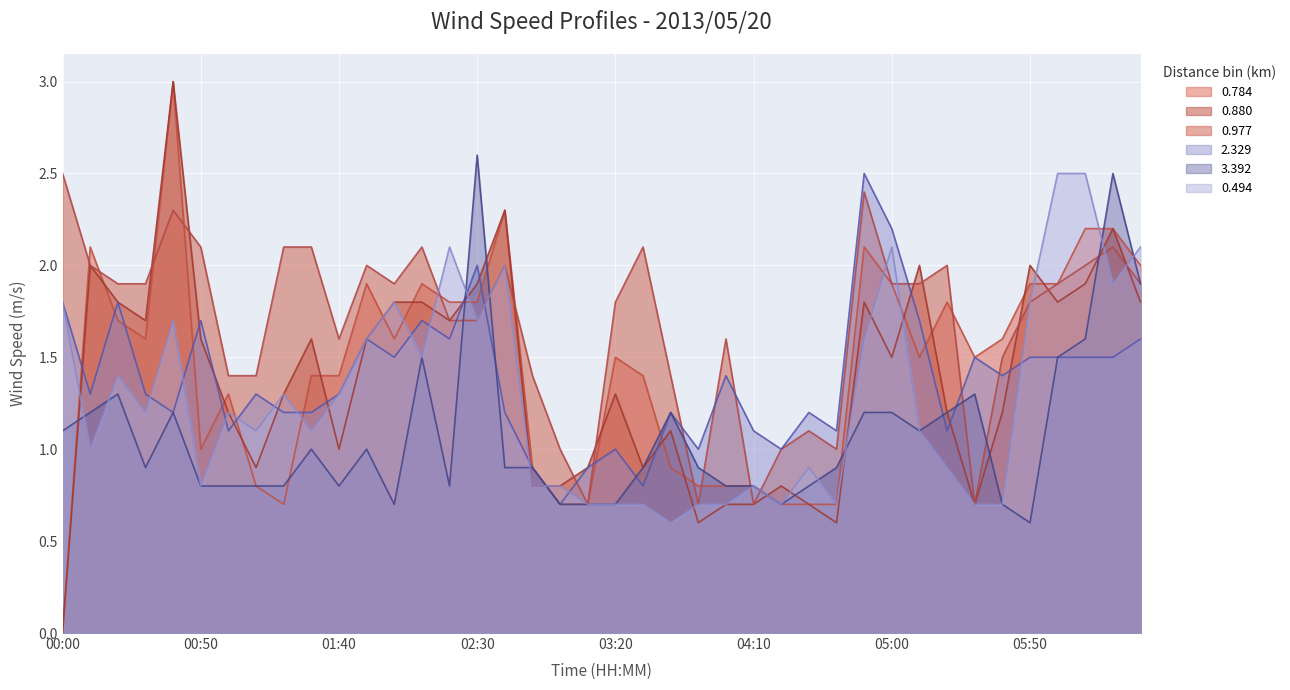

At which label does 0.494 first exceed 1?

00:00